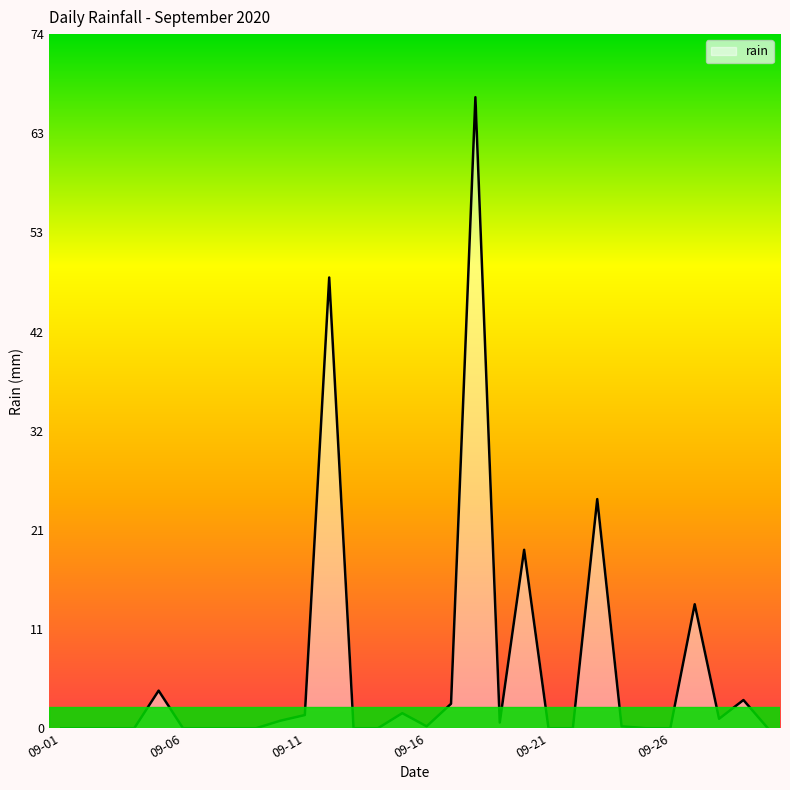

What is the greatest value displayed?

67.2